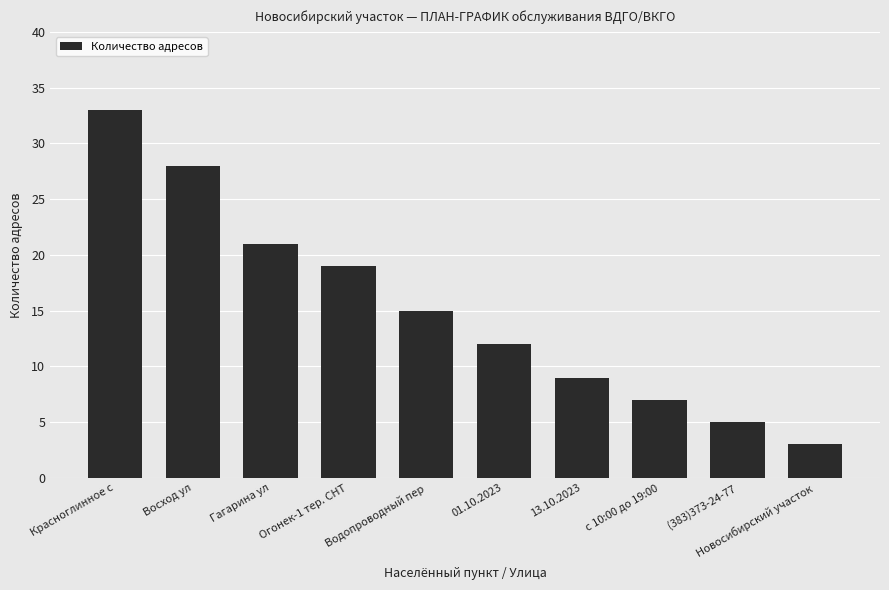

What is the change in value from Огонек-1 тер. СНТ to 13.10.2023?

-10